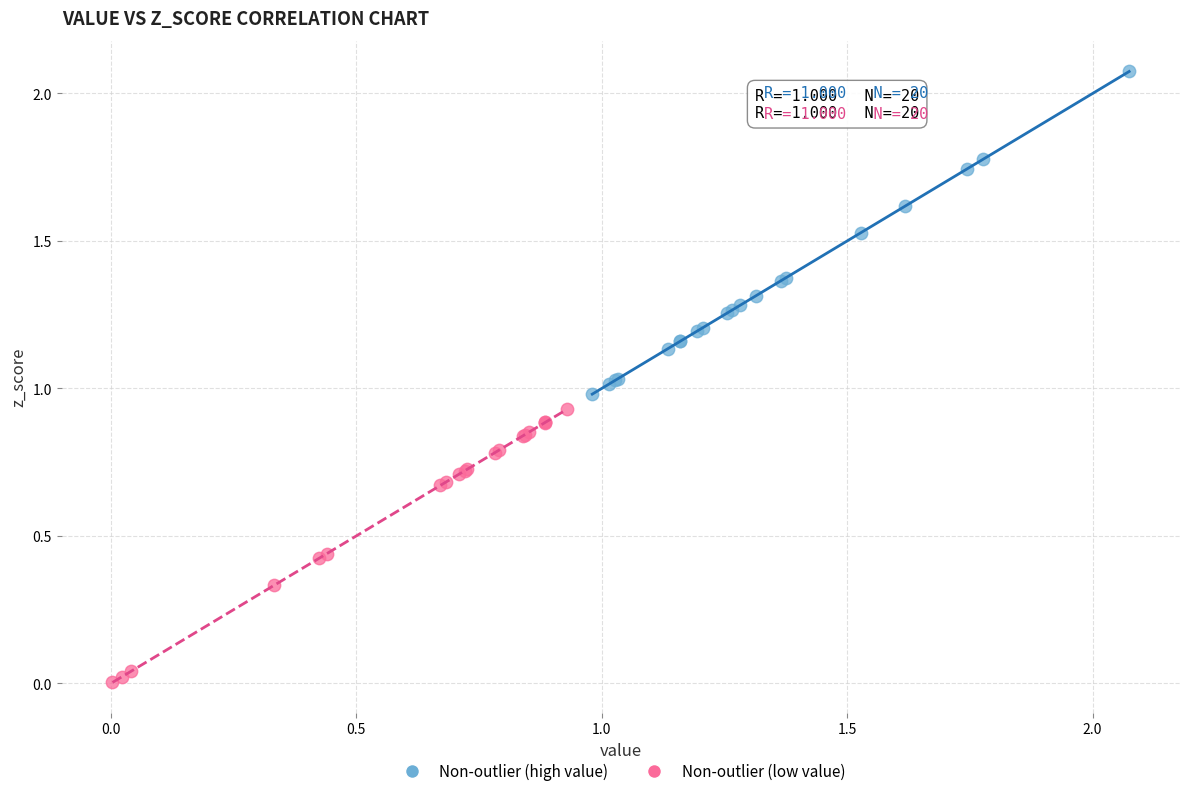

Which series has the widest spread of Y values?

Non-outlier (high value)